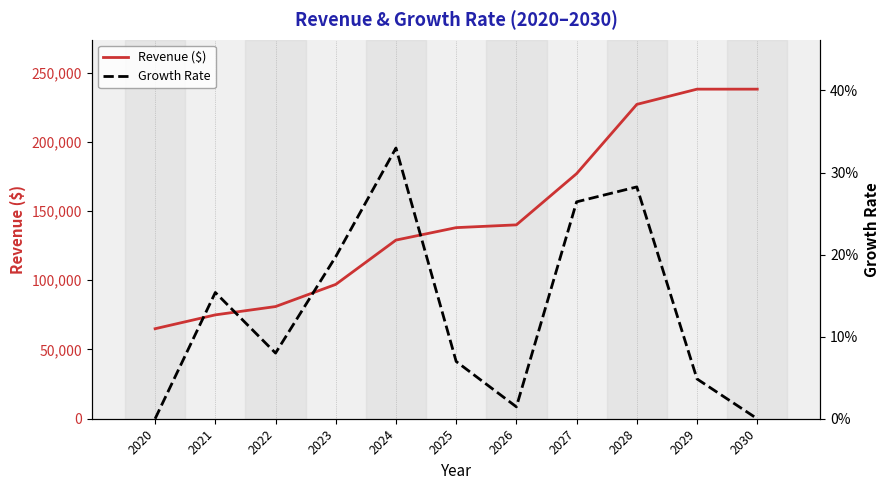

Rank the series by their average value, from lowest to highest.

Growth Rate, Revenue ($)